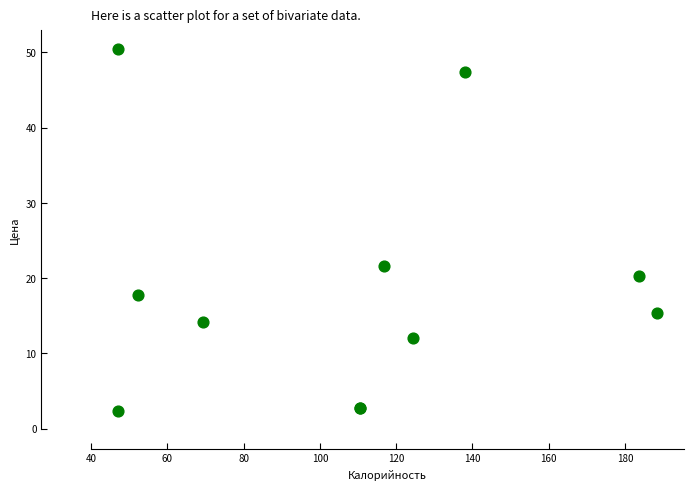

What Y value in the scatter plot is closest to 26?

21.6